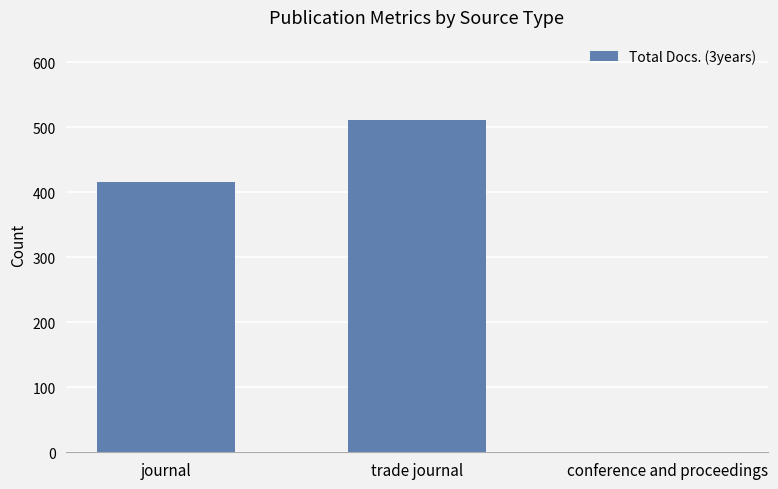

Reading left to right, what are all the values shown in this chart?

415	511	1